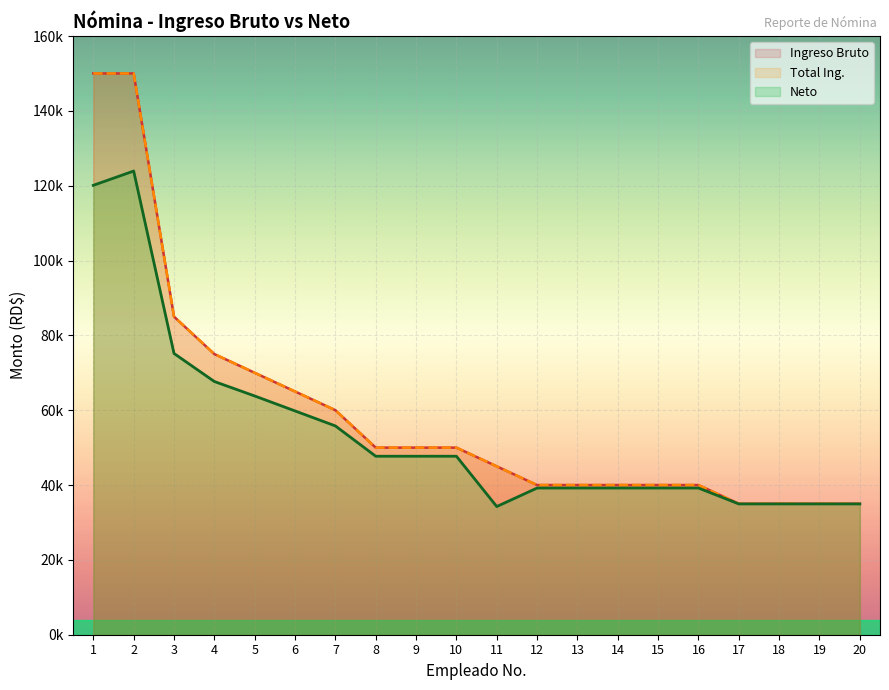

The Ingreso Bruto series shows 150000.0 at 1. True or false?

True